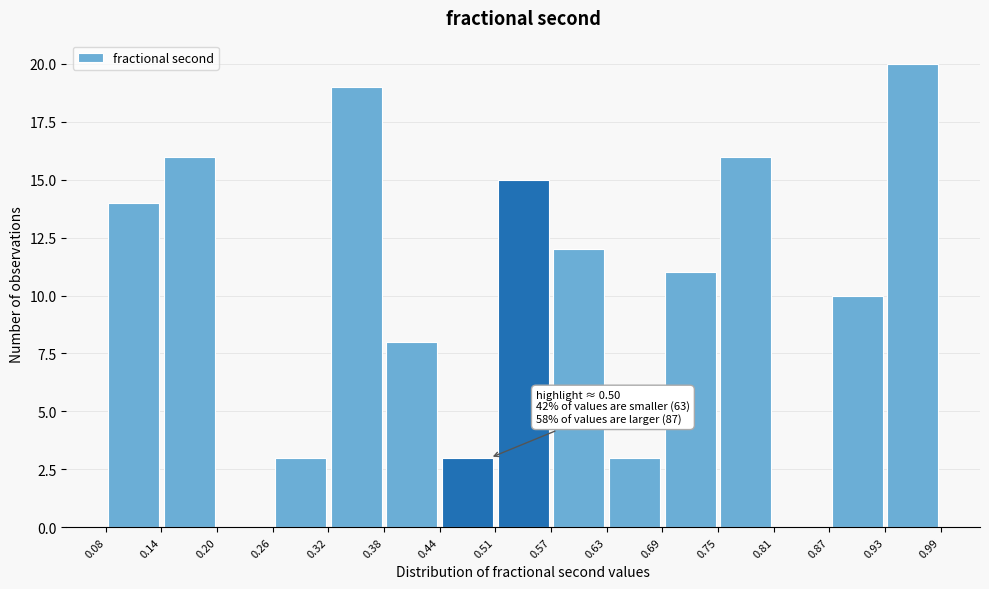

Which range on the x-axis has the tallest bar?

0.93 to 0.99